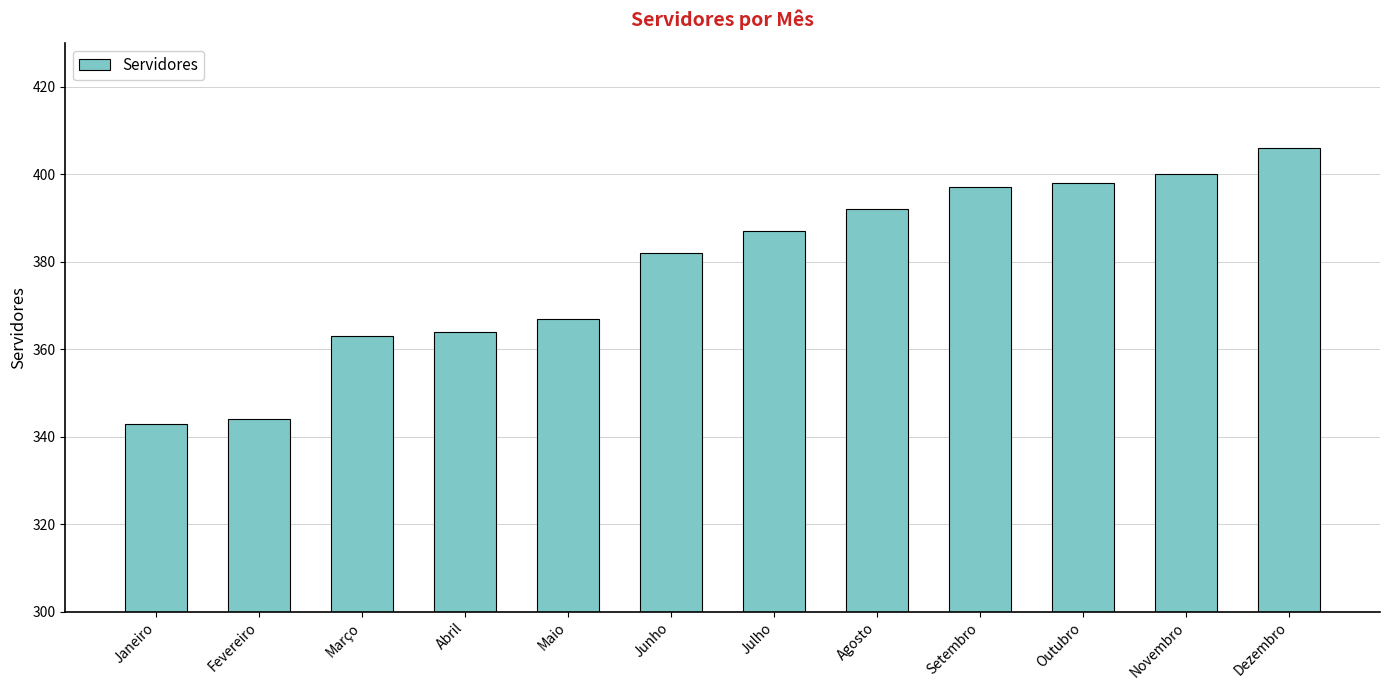

What is the maximum value shown in the chart?

406